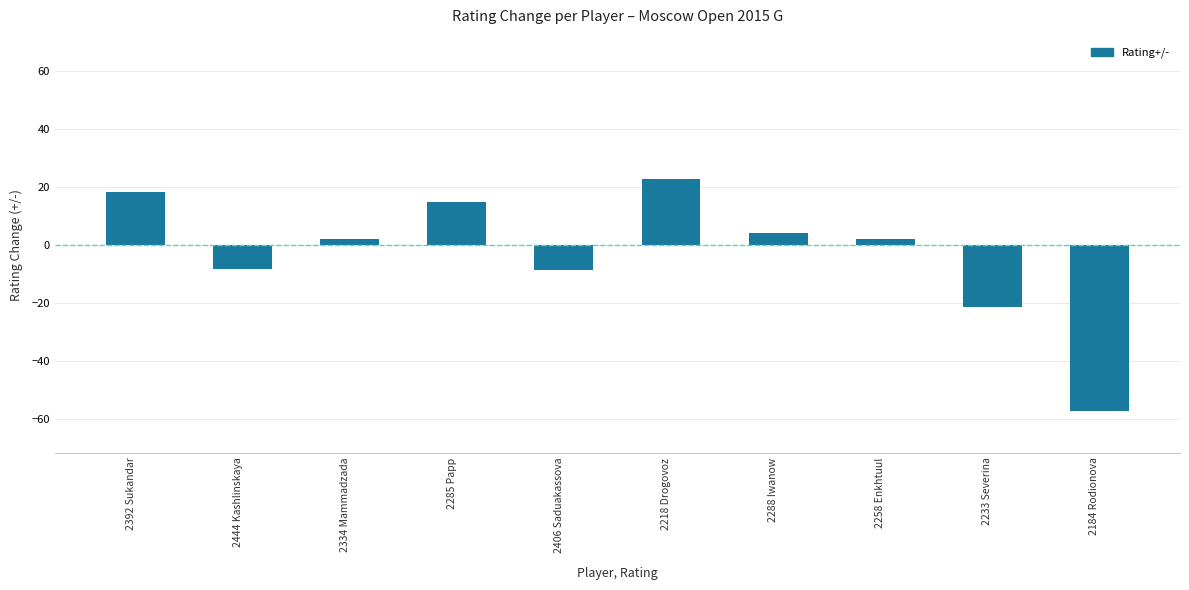

Which label corresponds to the largest value in the chart?

2218 Drogovoz